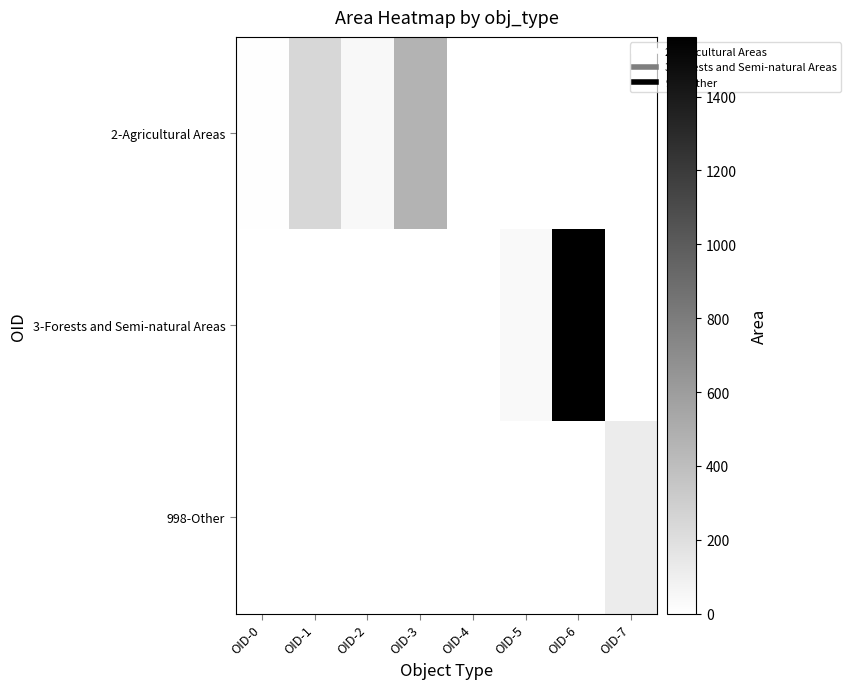

Between OID-2 and OID-1, which is larger?

OID-1